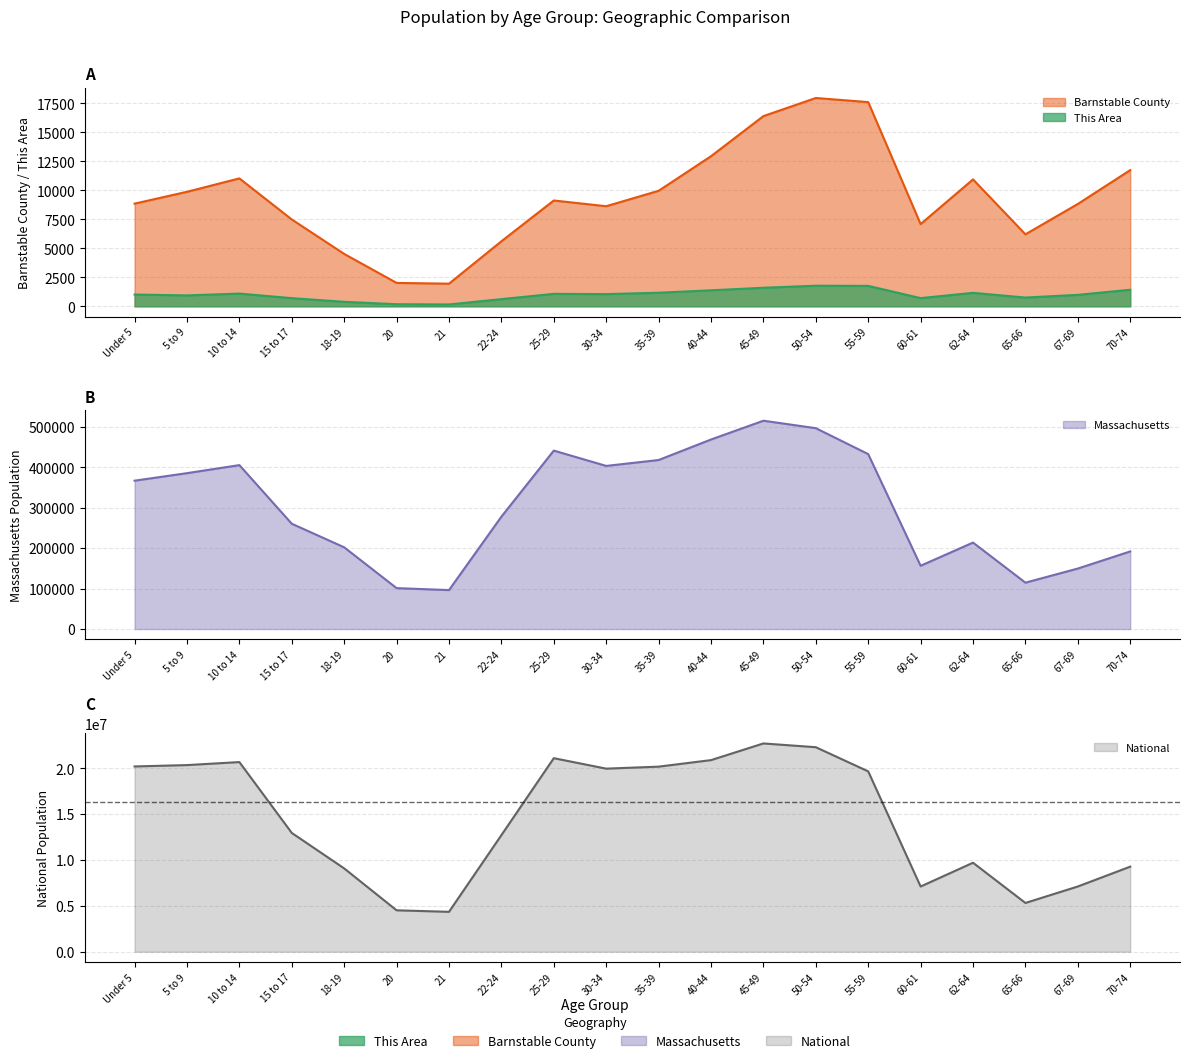

What is the difference between the Barnstable County values at 10 to 14 and 21?

9079